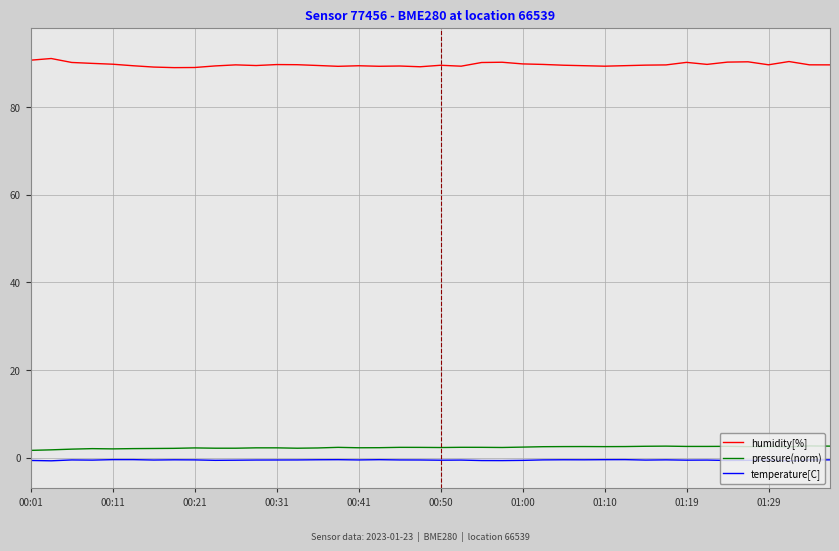

What is the minimum value shown in the chart?

-0.7